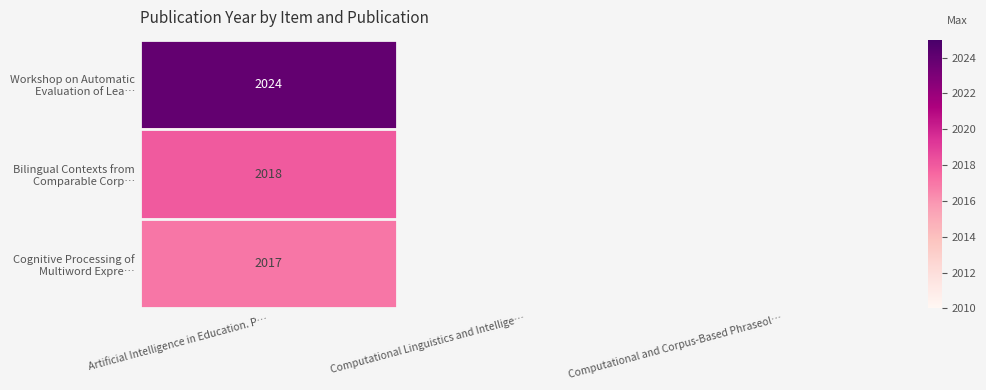

At how many categories does at least one series exceed 2017?

1